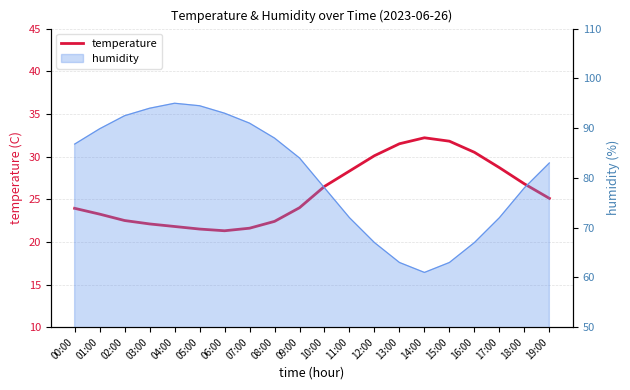

What is the smallest value displayed?

21.3